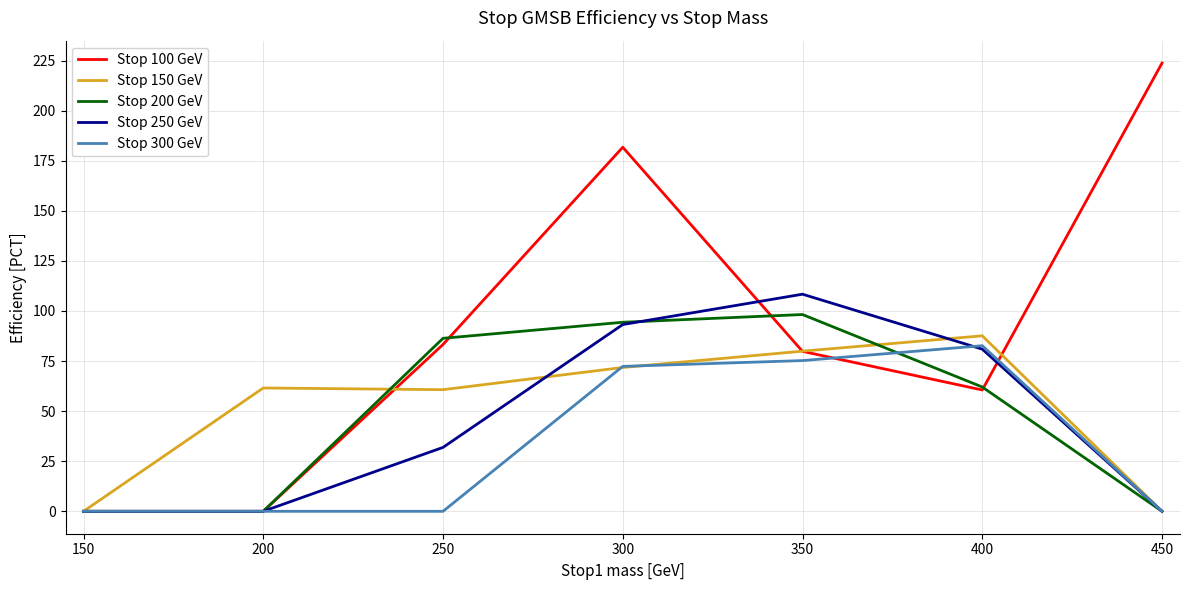

Which category has the highest value across all series?

450